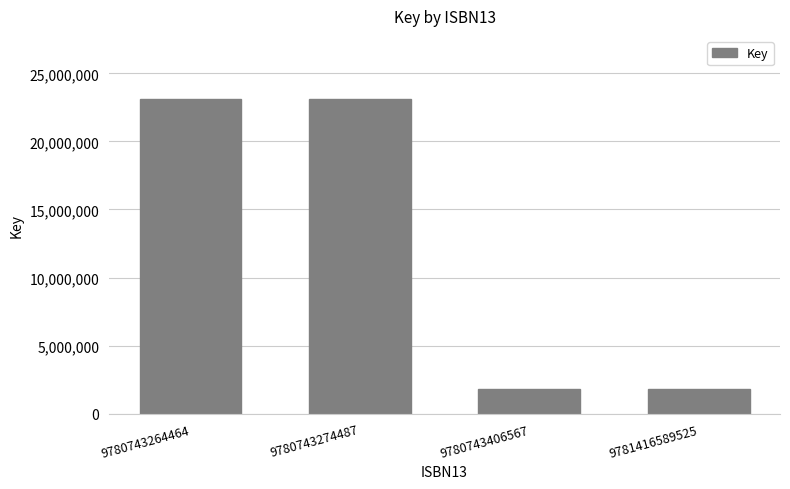

What is the minimum value shown in the chart?

1818859